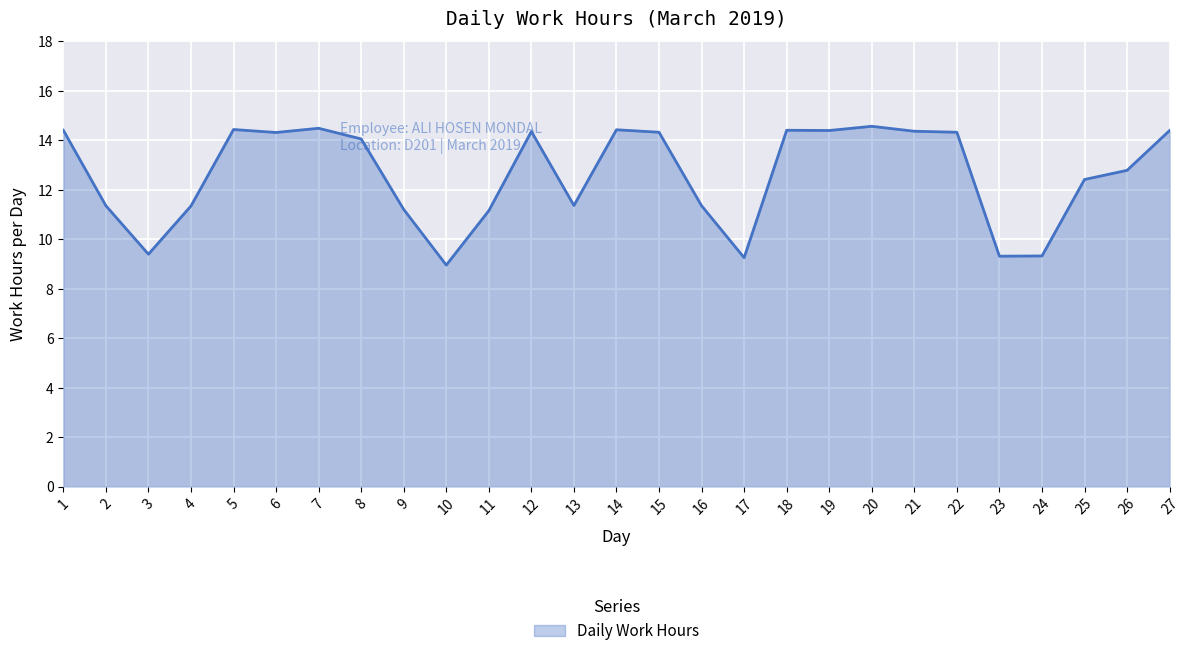

At which label does the data first exceed 14?

1